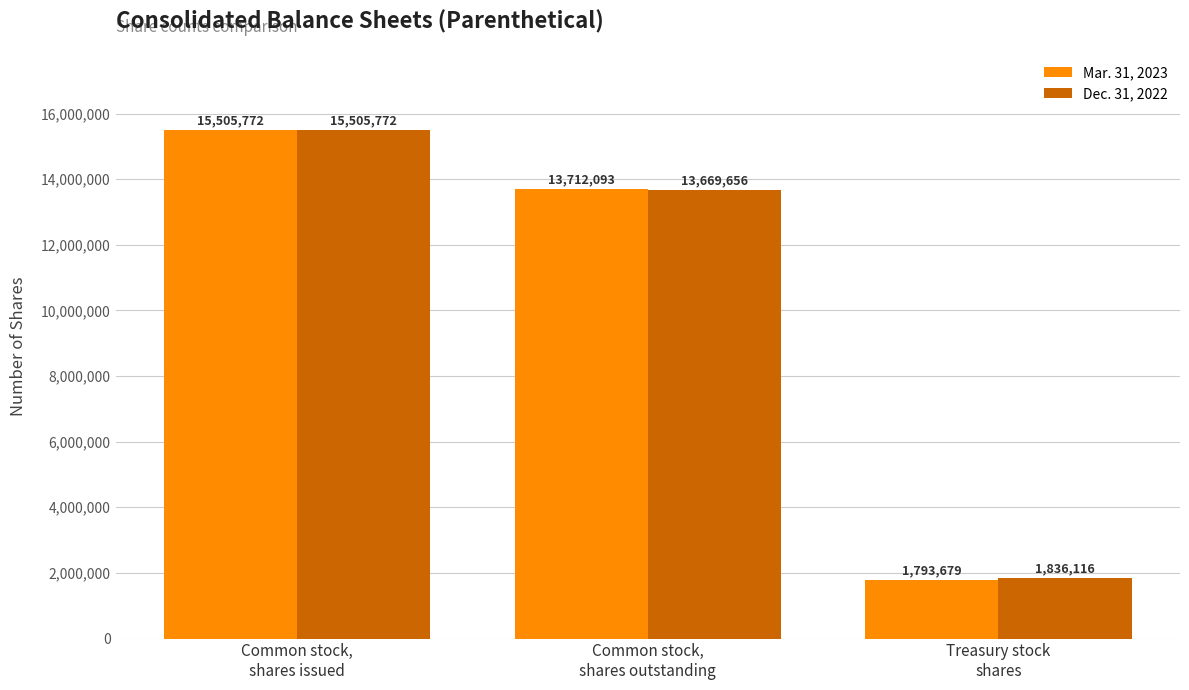

How many Mar. 31, 2023 values are between 1793679 and 15505772?

3